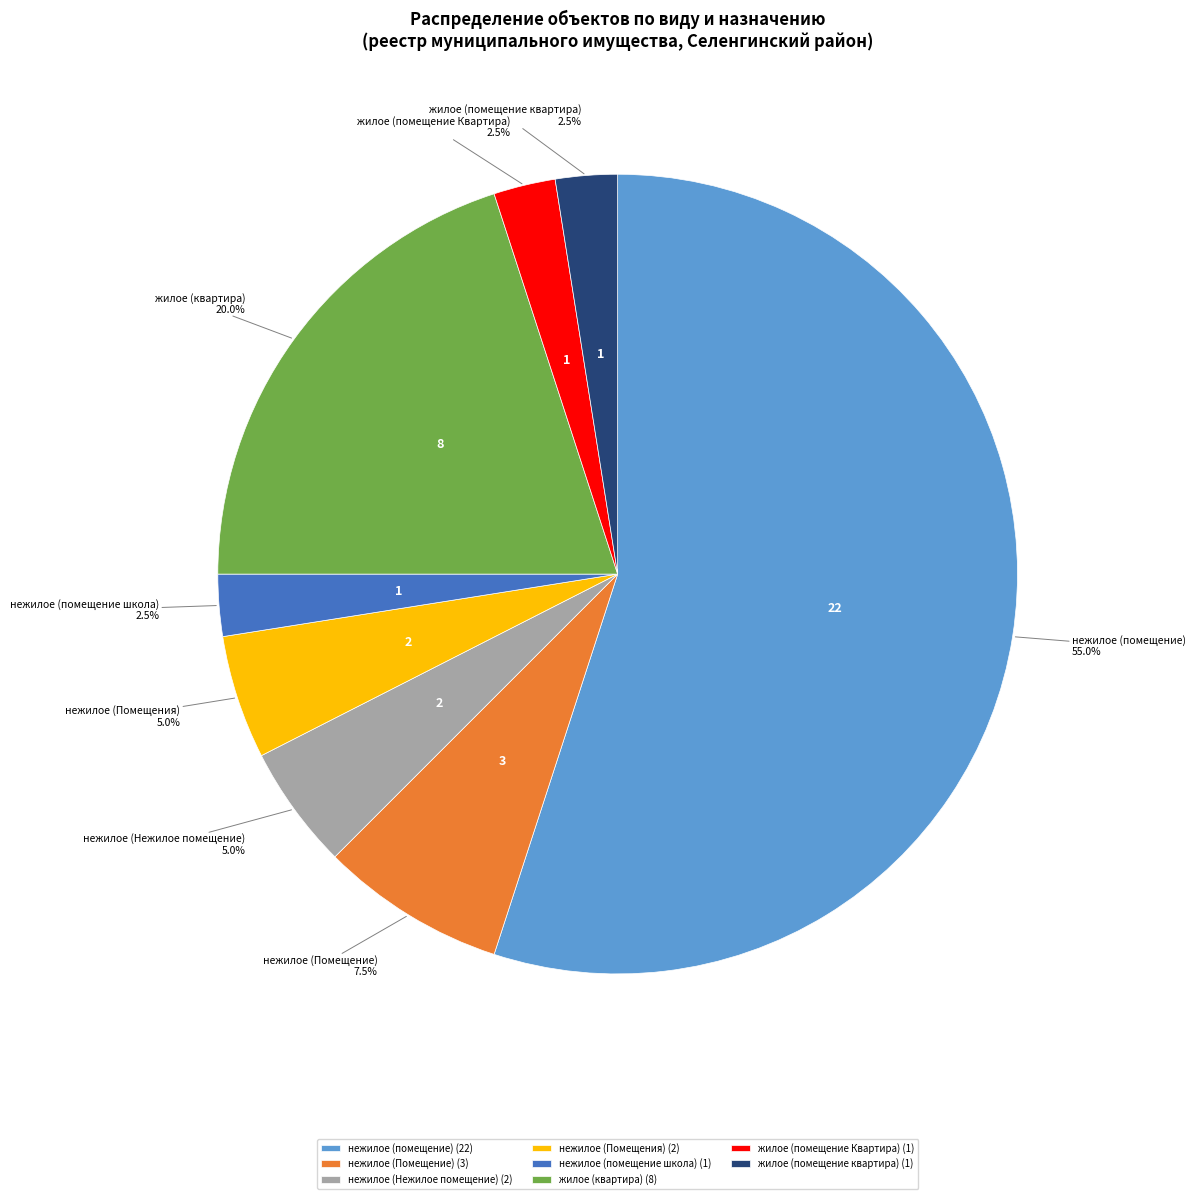

Combined, do нежилое (Помещения) and нежилое (Нежилое помещение) account for over 50%?

No